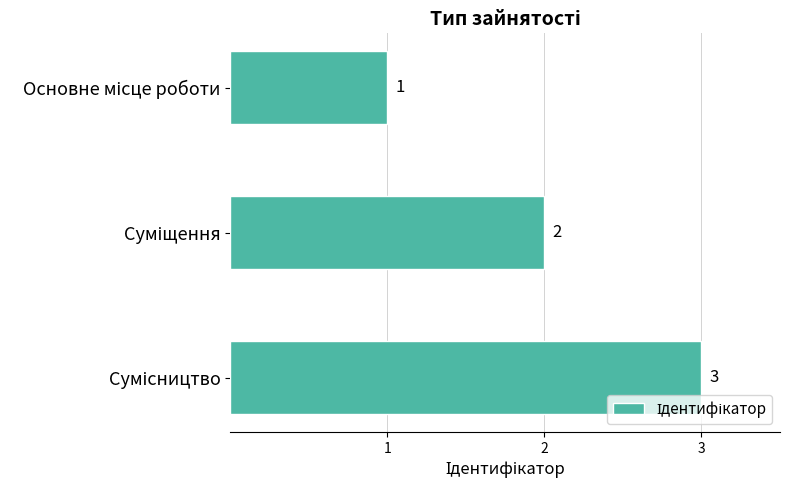

Count the values in the range 1 to 3.

3